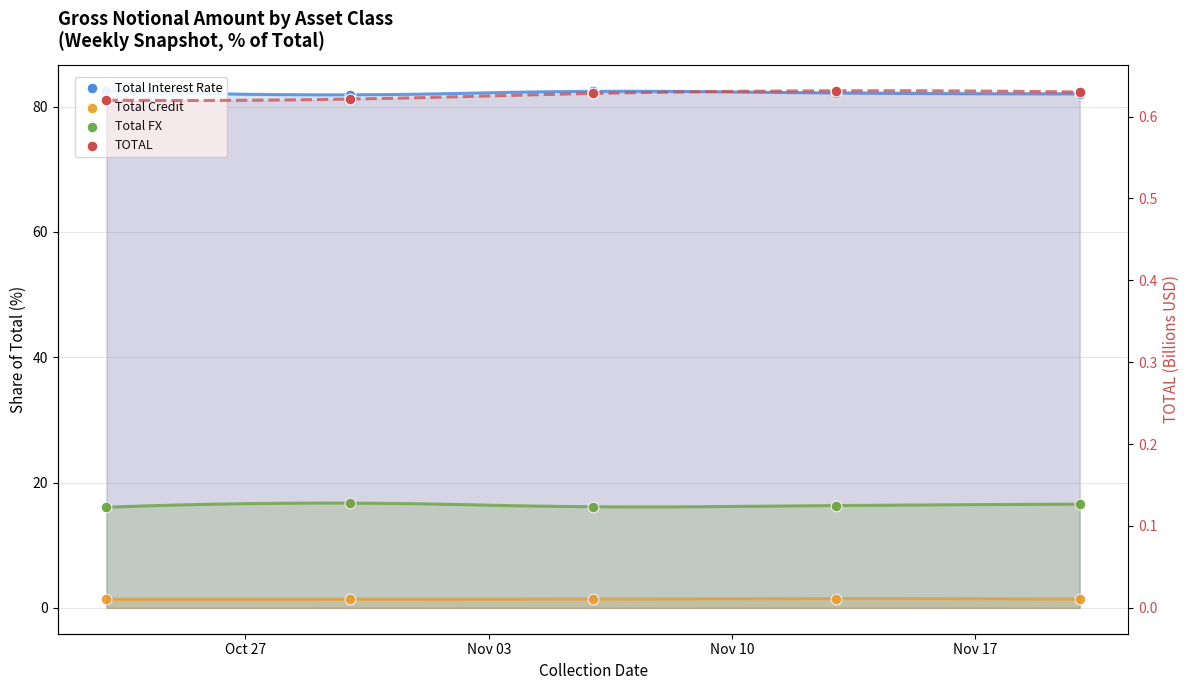

What is the total value across all series at Nov 10?

100.6